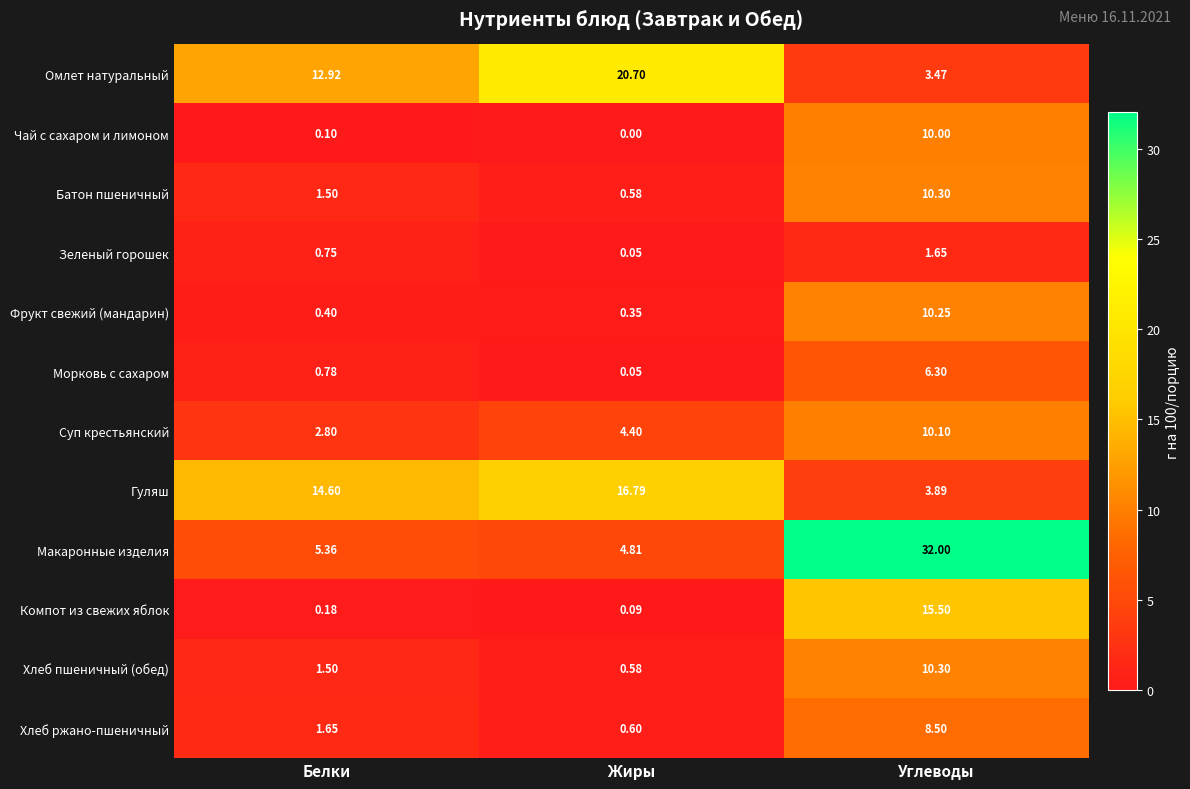

Which label corresponds to the largest value in the chart?

Углеводы